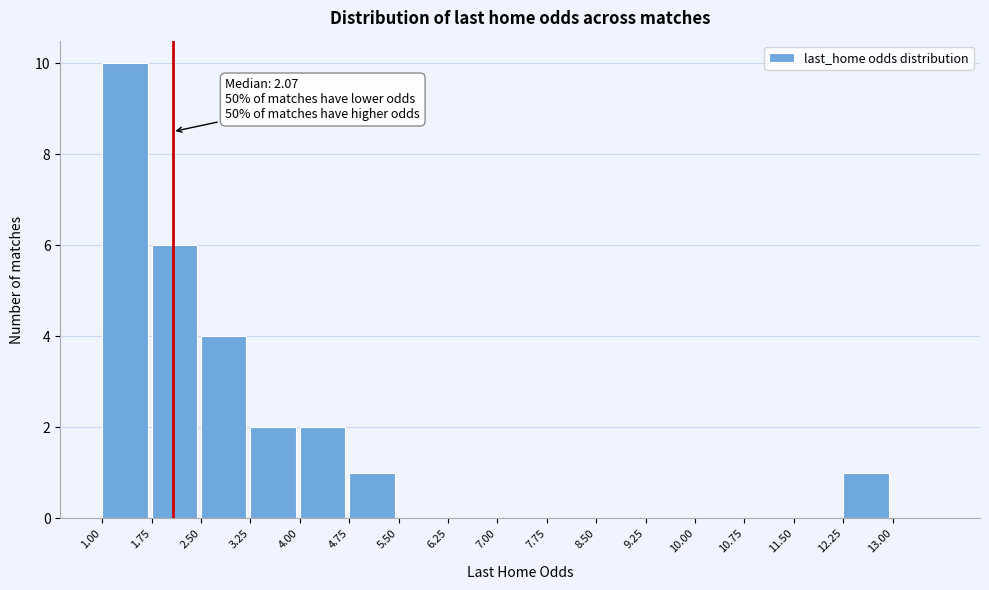

Which range on the x-axis has the tallest bar?

1.00 to 1.75